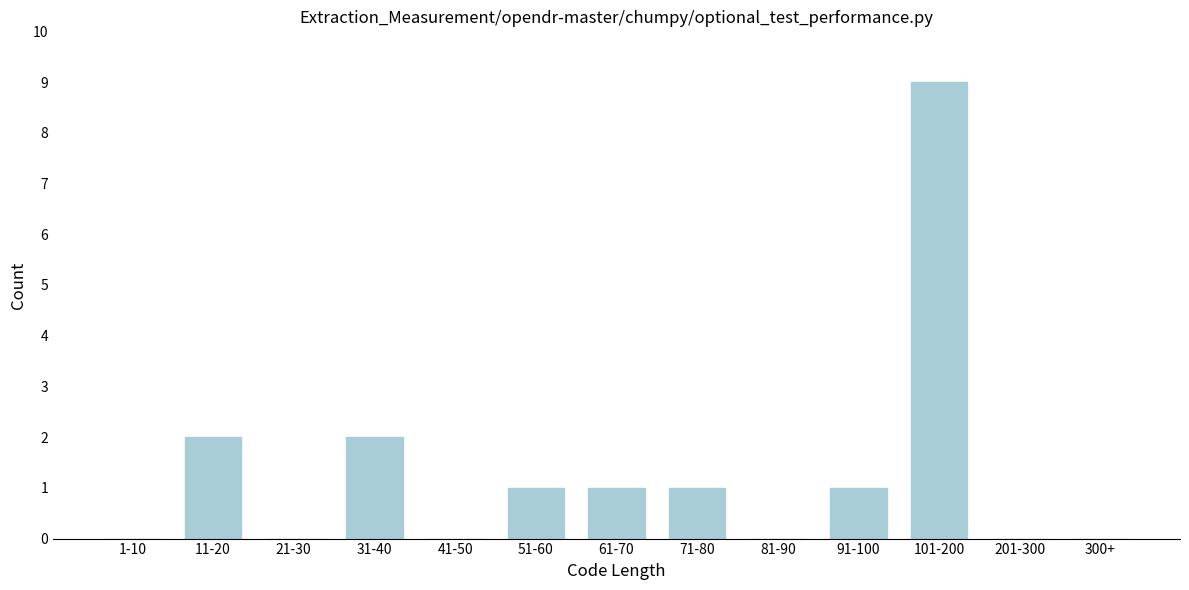

Reading right to left, list all the values displayed in this chart.

300+=0	201-300=0	101-200=9	91-100=1	81-90=0	71-80=1	61-70=1	51-60=1	41-50=0	31-40=2	21-30=0	11-20=2	1-10=0